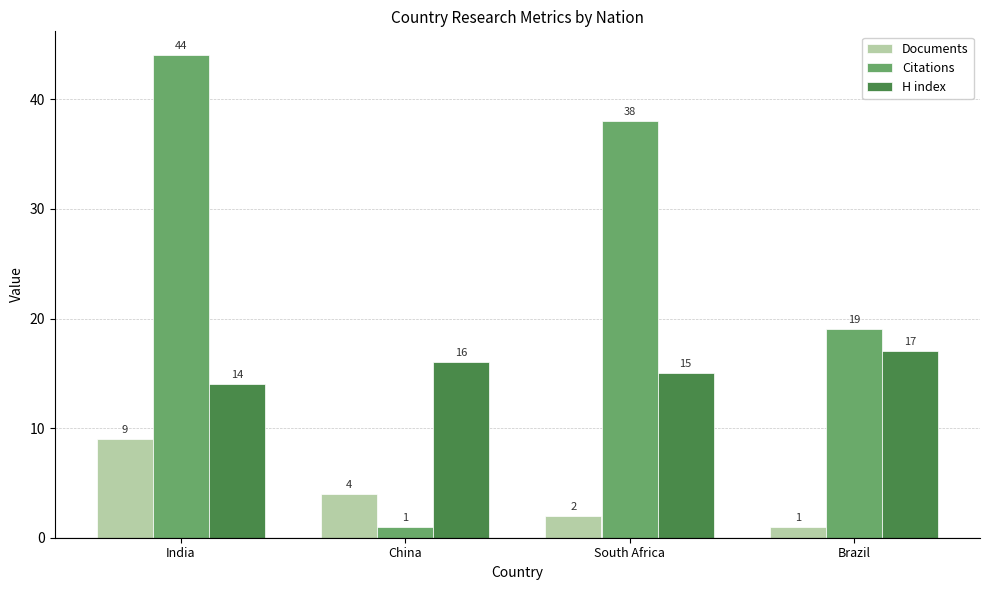

What value does the H index series have at Brazil?

17